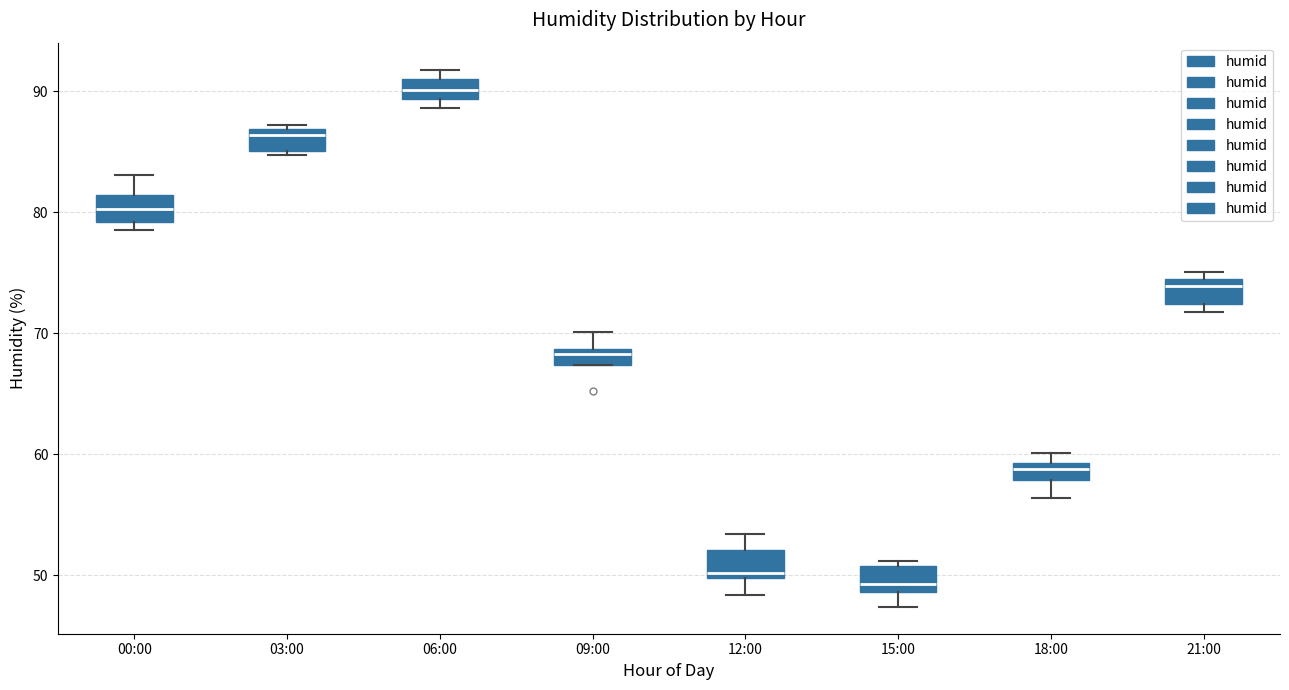

Where is the lower edge of the box for 21:00 on the y-axis? The values are not printed on the chart, so give them approximately, as read against the axis.

72